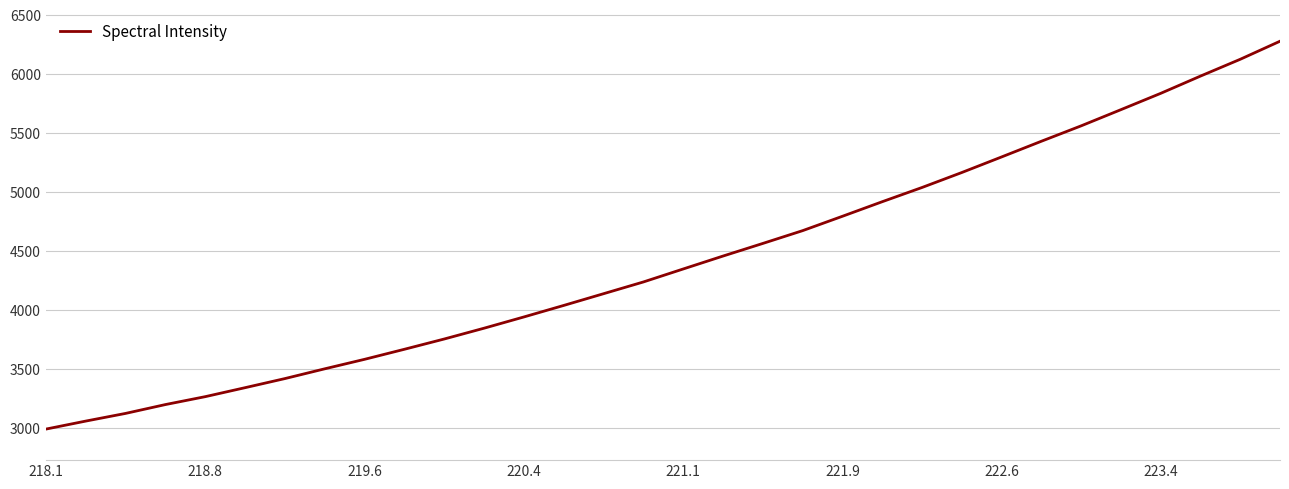

What is the maximum value shown in the chart?

6279.4